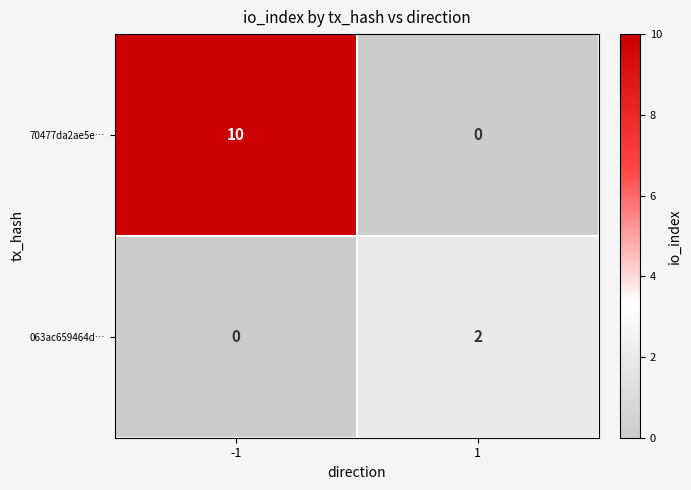

Read the 70477da2ae5e… value at -1.

10